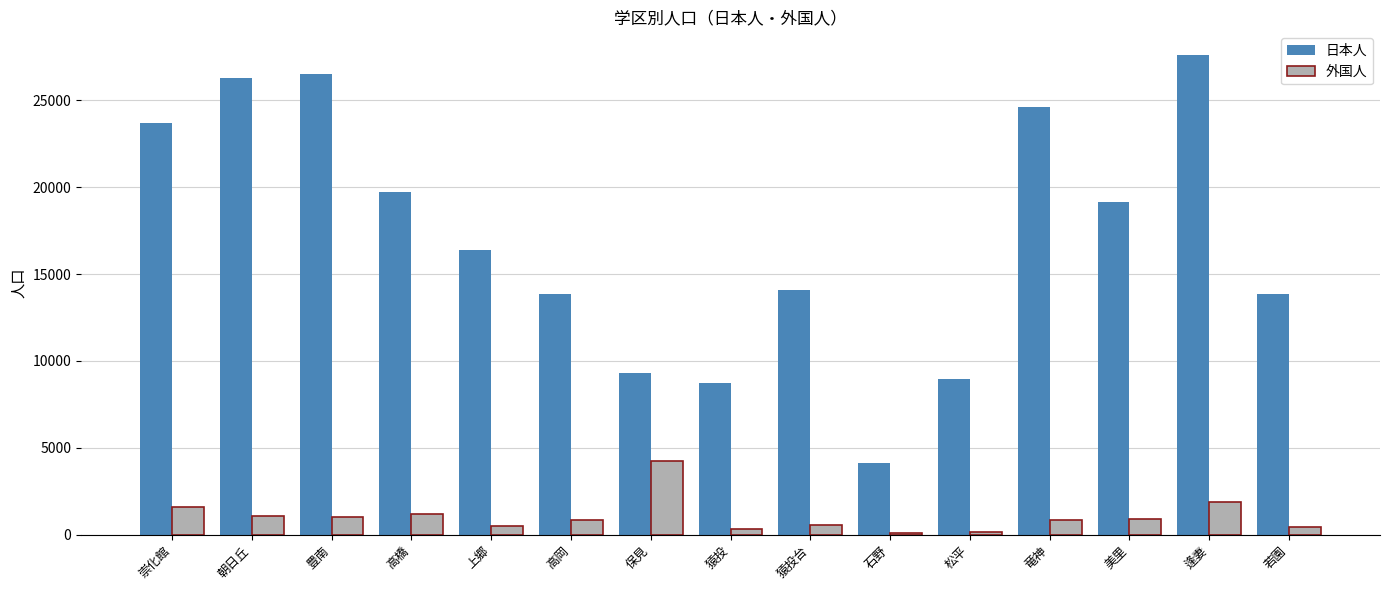

What is the average value of the 日本人 series?

17131